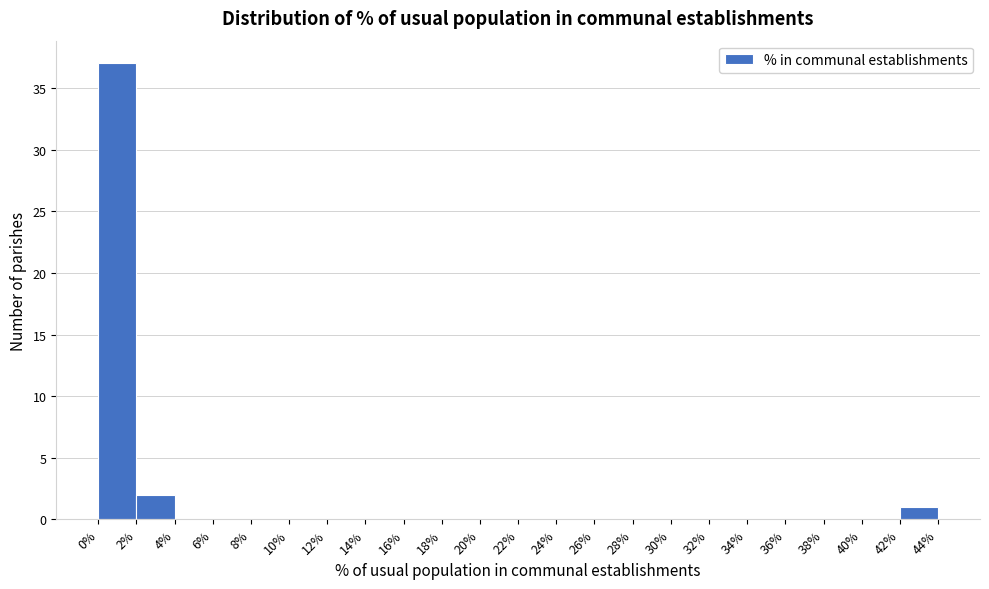

Reading left to right, list every bar in this chart as the range it spans on the x-axis followed by its height. The values are not printed on the chart, so give them approximately, as read against the axis.

0% to 2%: 37
2% to 4%: 2
4% to 6%: 0
6% to 8%: 0
8% to 10%: 0
10% to 12%: 0
12% to 14%: 0
14% to 16%: 0
16% to 18%: 0
18% to 20%: 0
20% to 22%: 0
22% to 24%: 0
24% to 26%: 0
26% to 28%: 0
28% to 30%: 0
30% to 32%: 0
32% to 34%: 0
34% to 36%: 0
36% to 38%: 0
38% to 40%: 0
40% to 42%: 0
42% to 44%: 1